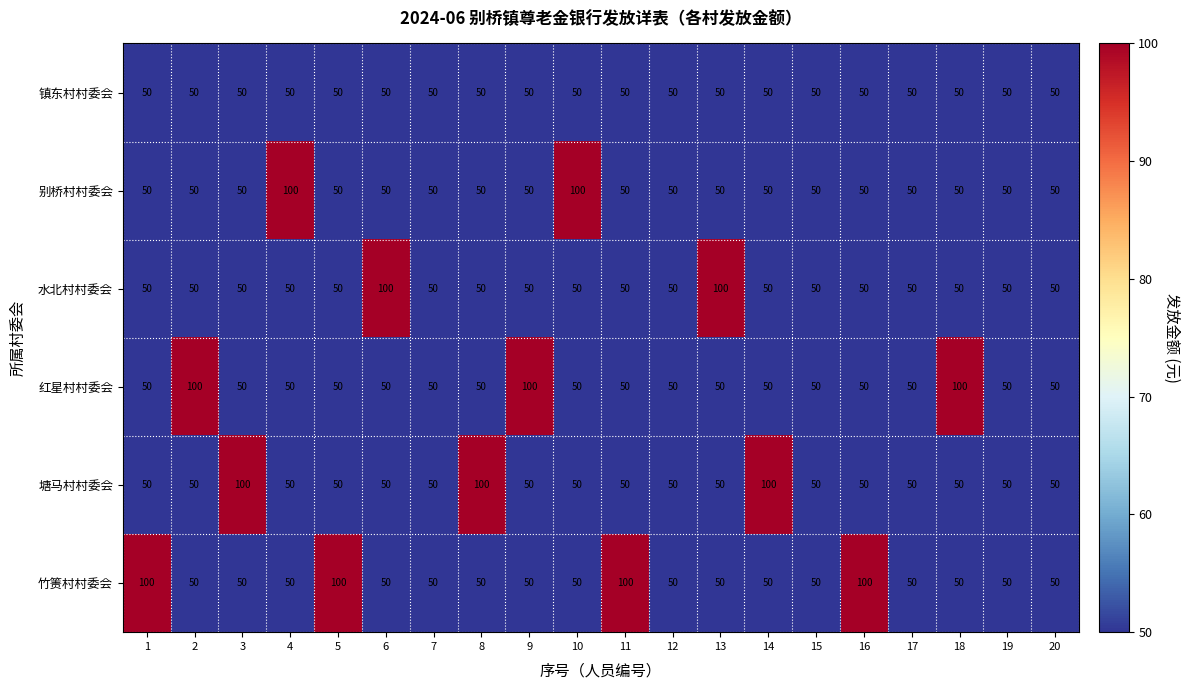

What is the approximate value of 红星村村委会 at 9?

100